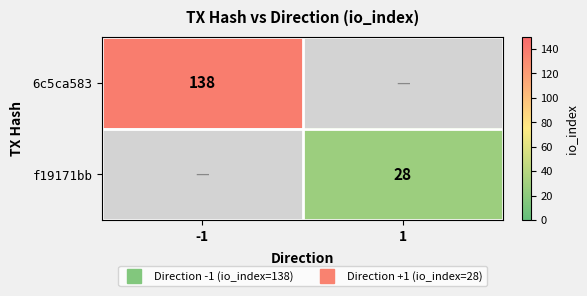

At how many categories does at least one series exceed 49?

1